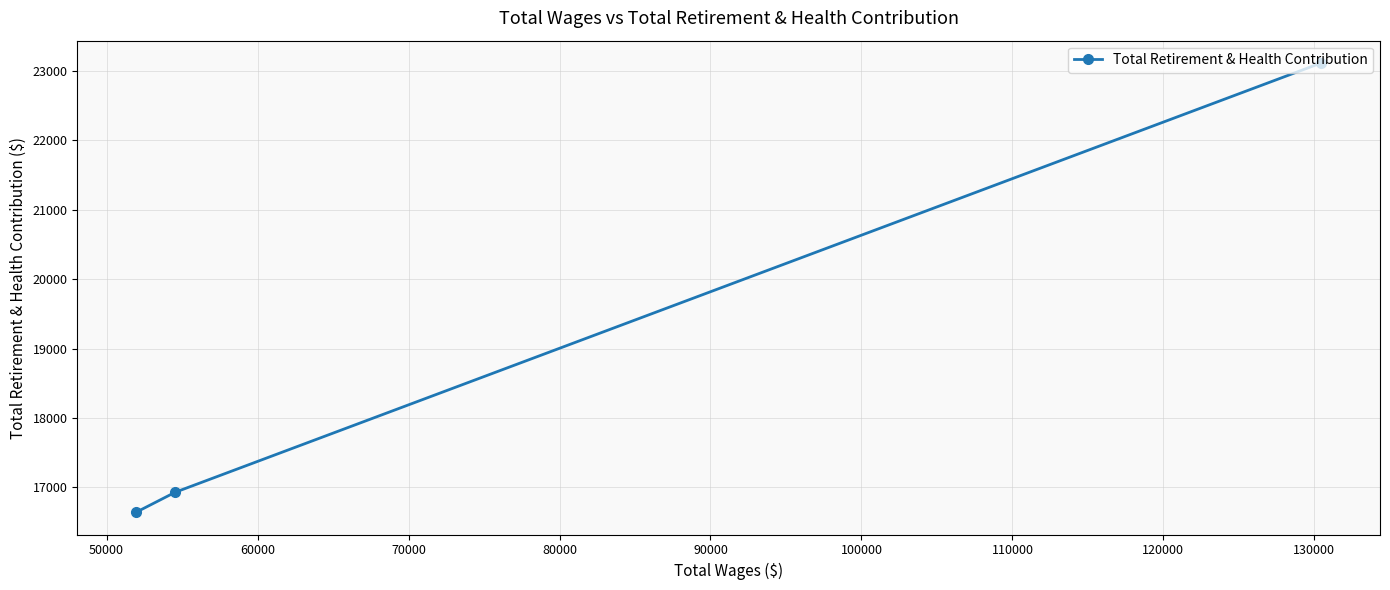

What is the greatest value displayed?

23114